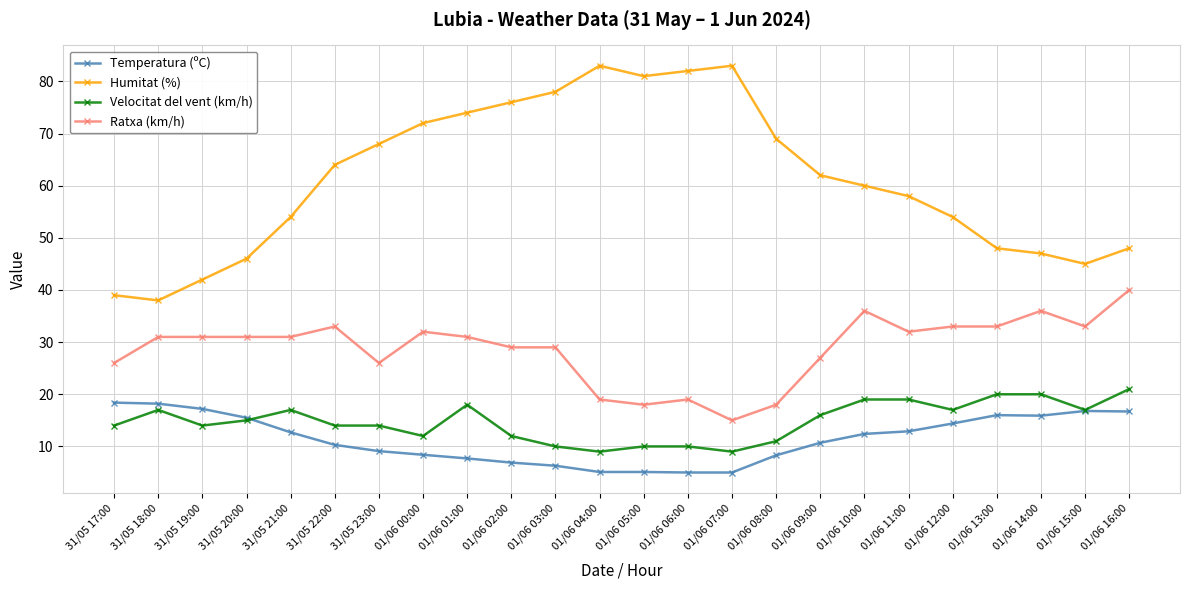

How many lines are shown in the chart?

4